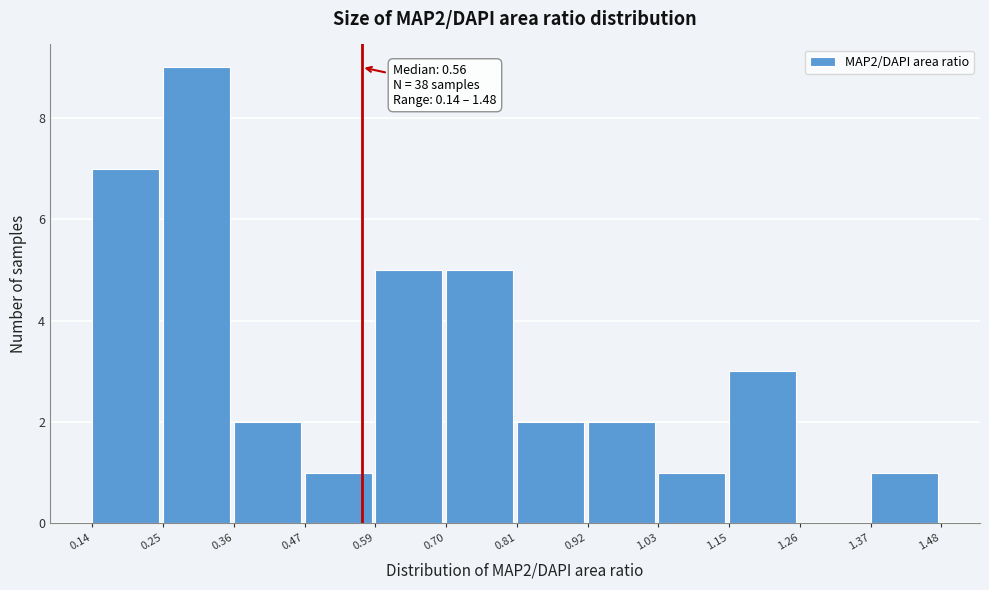

Over which range of the x-axis is the bar tallest?

0.25 to 0.36